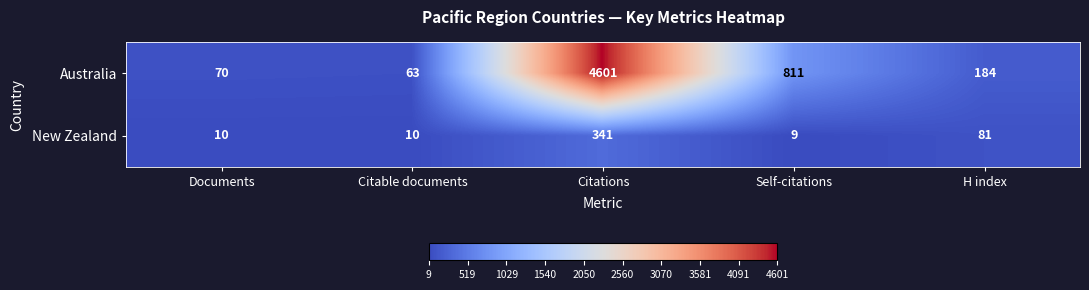

What is the greatest value displayed?

4601